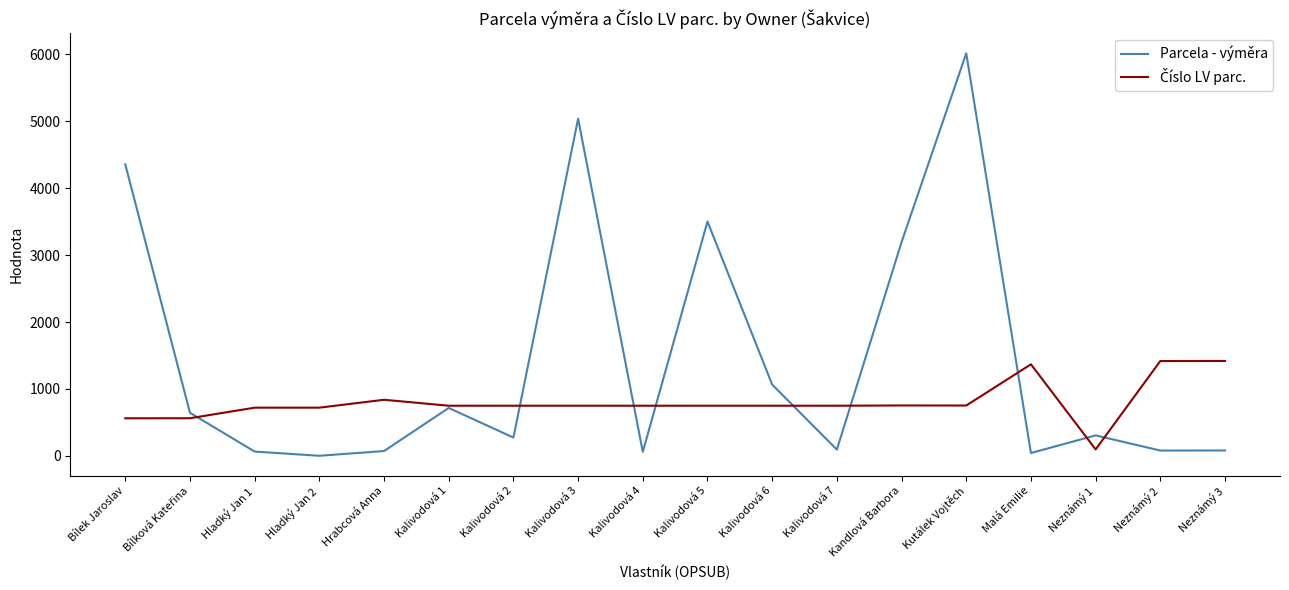

Which label corresponds to the largest value in the chart?

Kutálek Vojtěch